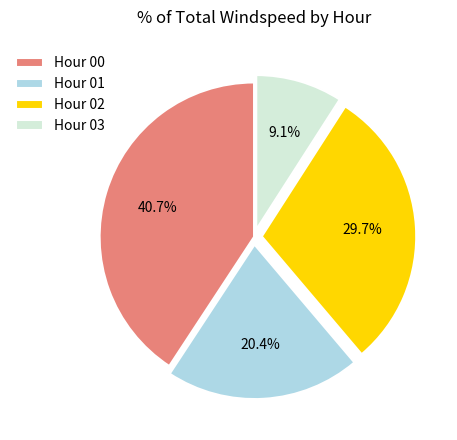

What percentage do Hour 03 and Hour 00 together represent?

49.8%